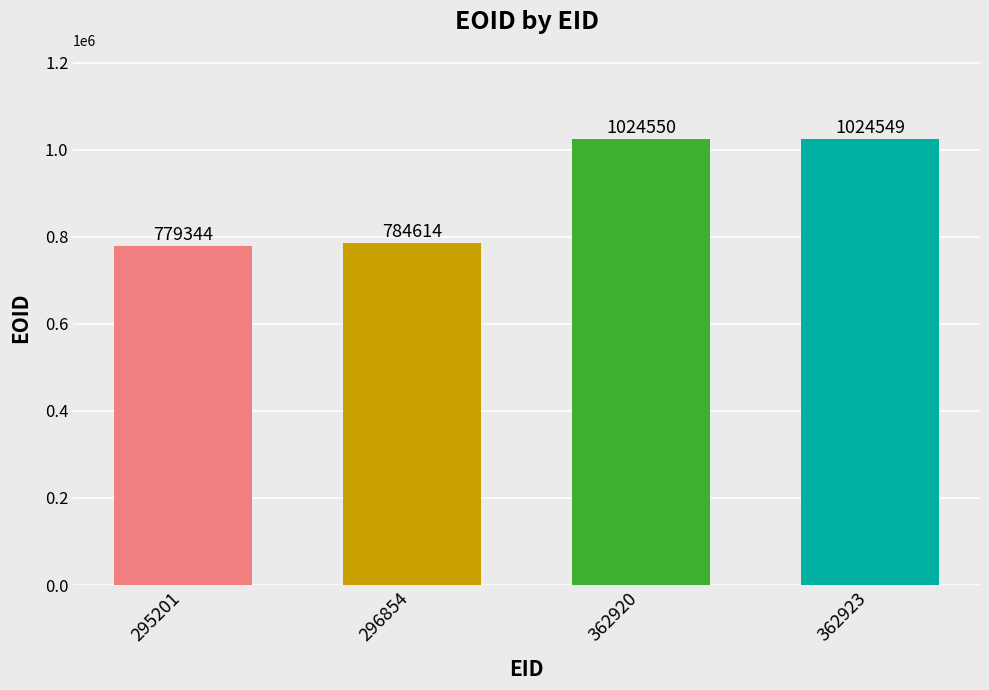

What is the value of the 1st bar from the left?

779344